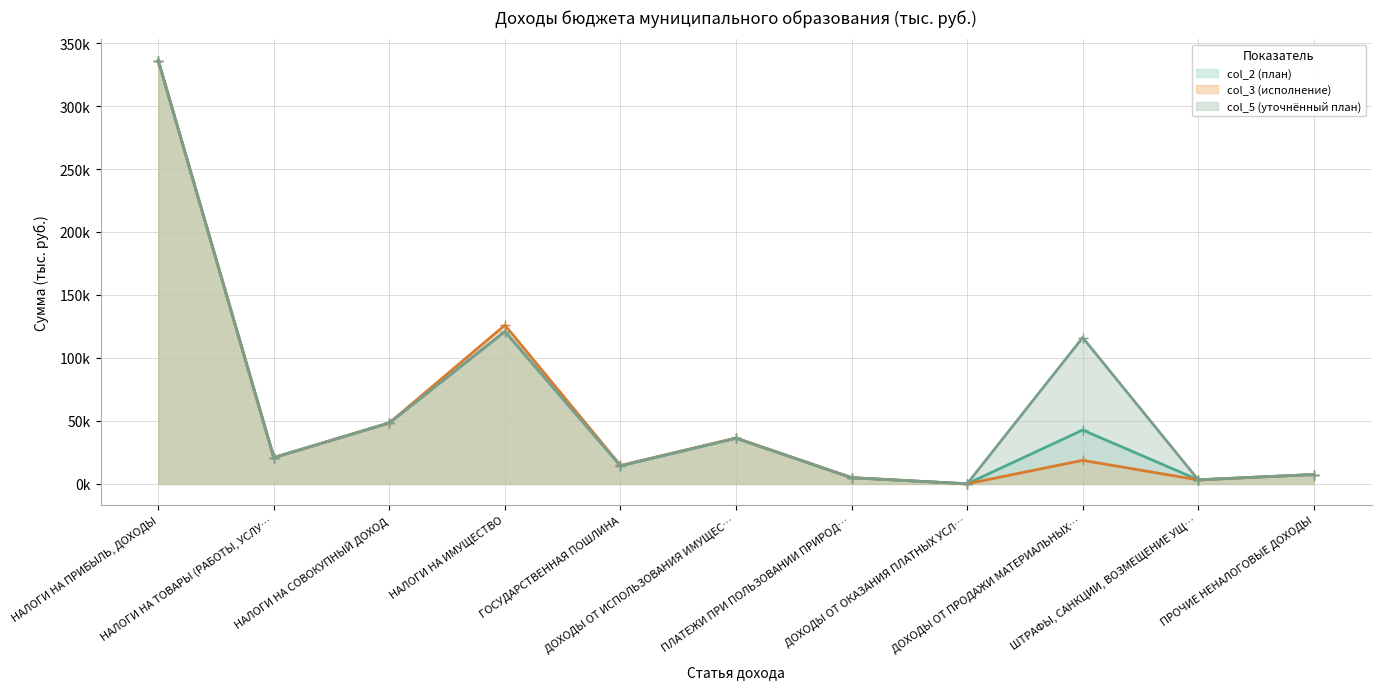

True or false: col_2 and col_5 intersect in this chart.

False